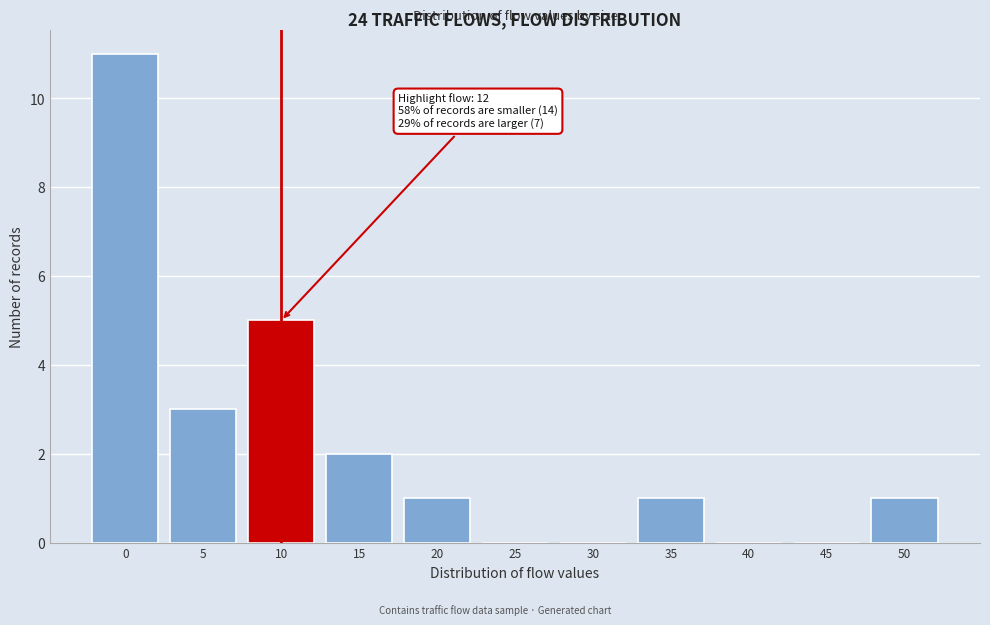

Reading left to right, transcribe all the data shown in this chart.

0=11	5=3	10=5	15=2	20=1	25=0	30=0	35=1	40=0	45=0	50=1